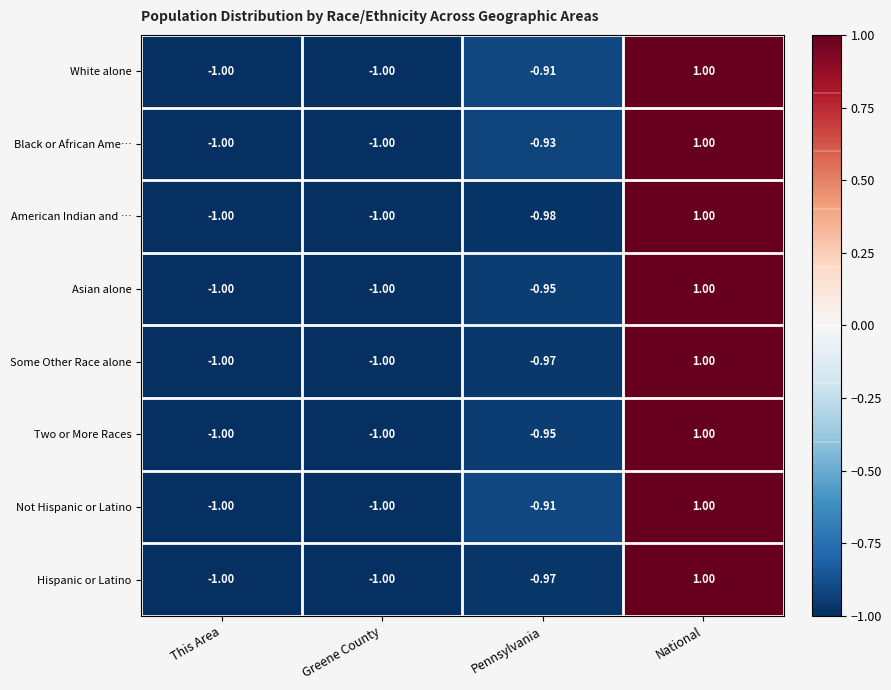

At which category does the chart reach its peak across all series?

National